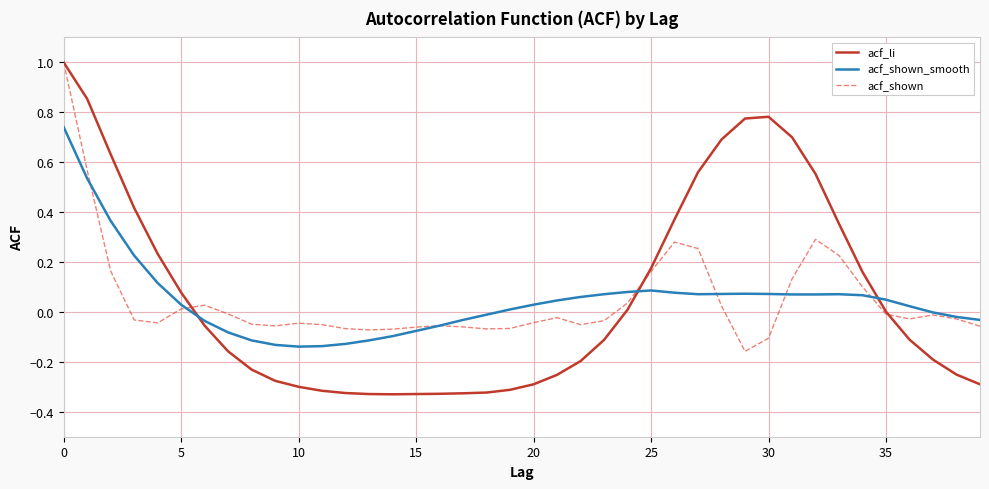

What is the greatest value displayed?

1.0